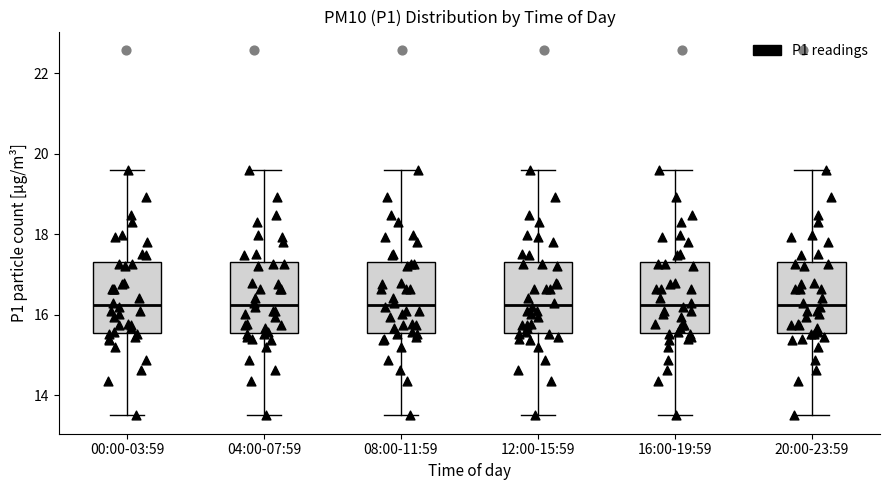

Where does the median line of the box for 04:00-07:59 sit on the y-axis? The values are not printed on the chart, so give them approximately, as read against the axis.

16.2